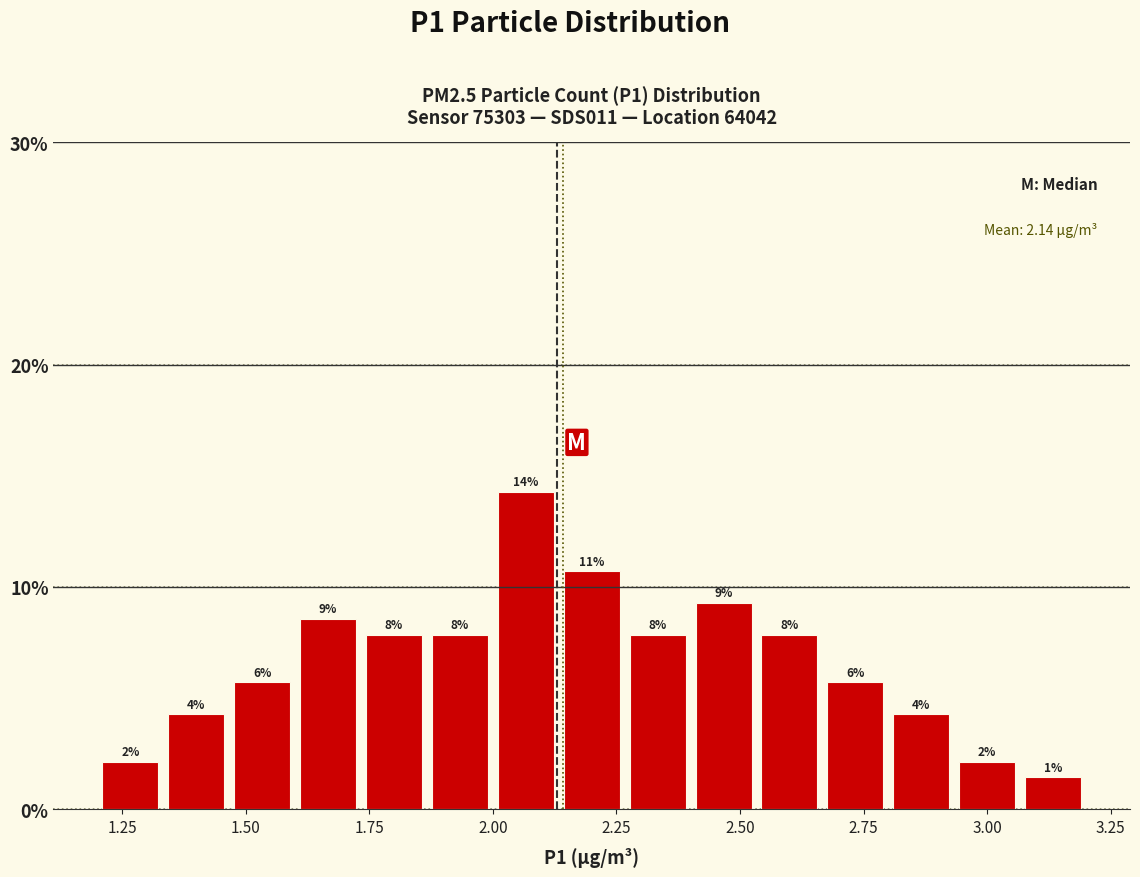

Around what value on the x-axis is the tallest bar? Give the approximate position of its centre, as read against the axis.

2.05